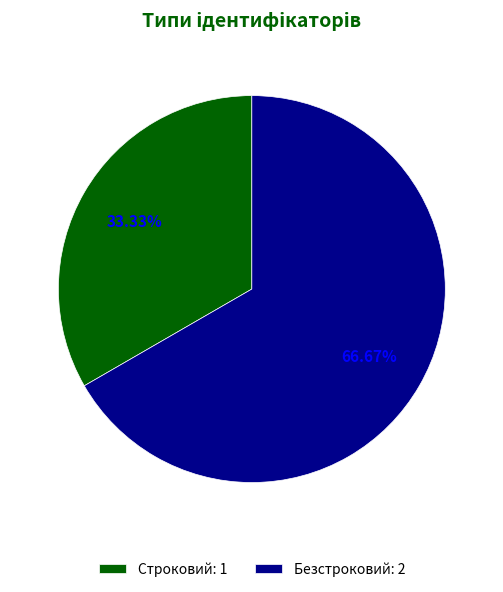

Which slice is the smallest?

Строковий